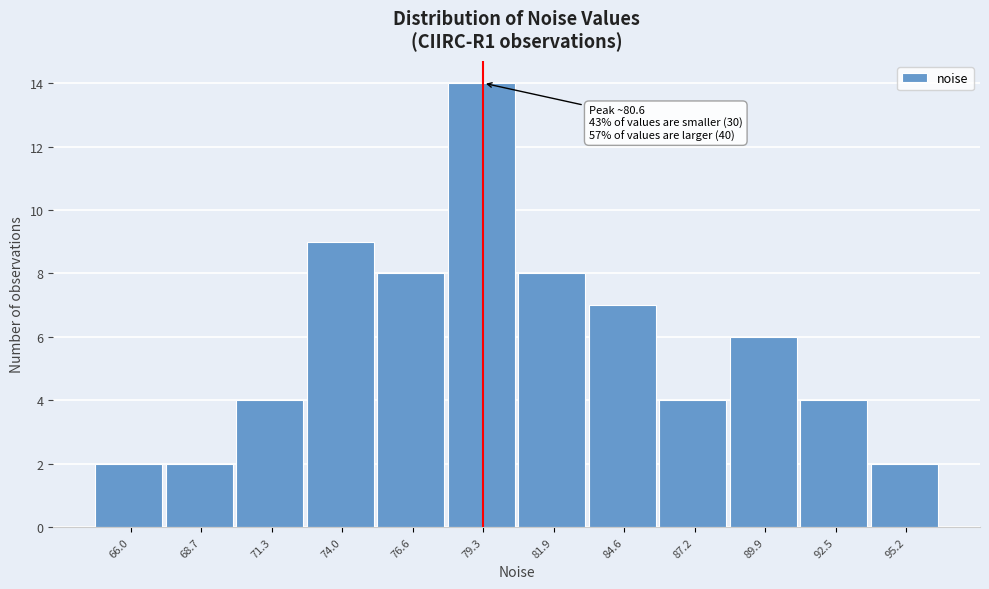

Reading right to left, extract all data points from this chart.

2	4	6	4	7	8	14	8	9	4	2	2